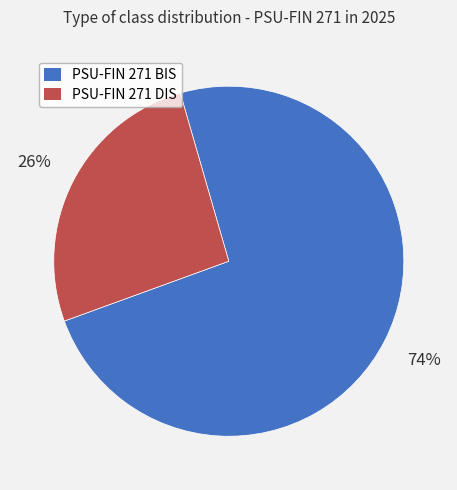

Does PSU-FIN 271 BIS represent more than half of the total?

Yes